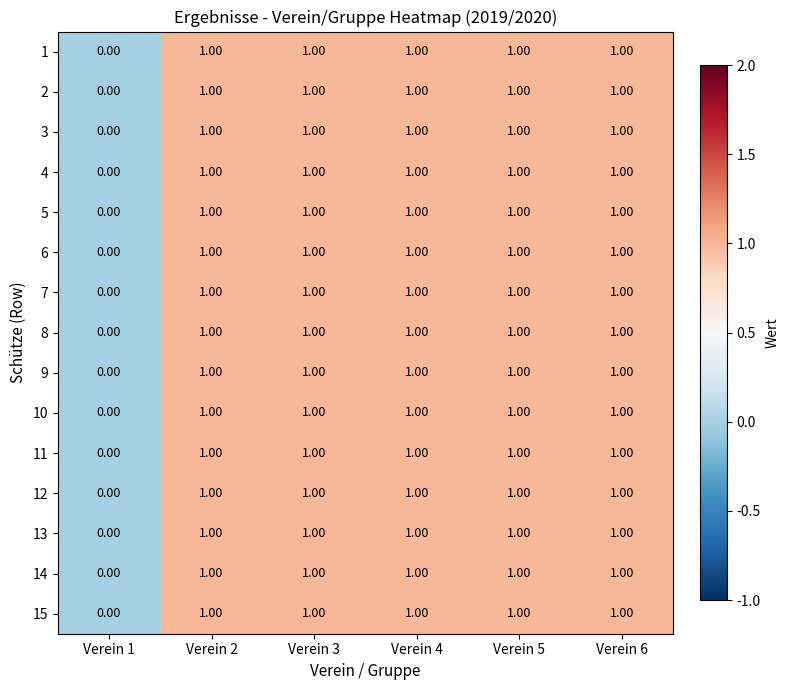

How many distinct data groups are displayed?

15